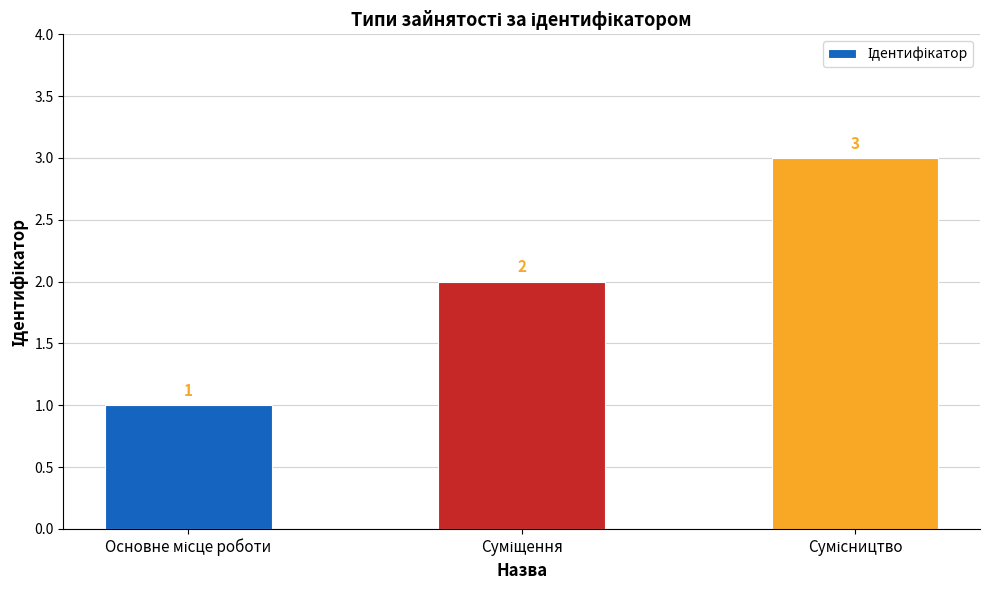

What is the greatest value displayed?

3